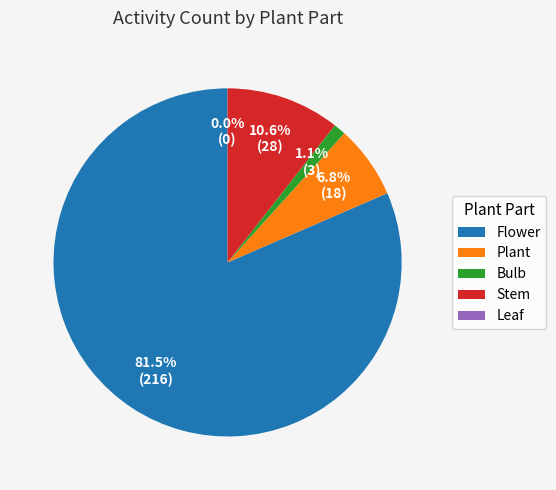

To the nearest percent, what is the difference between the largest and smallest slice percentages?

82%